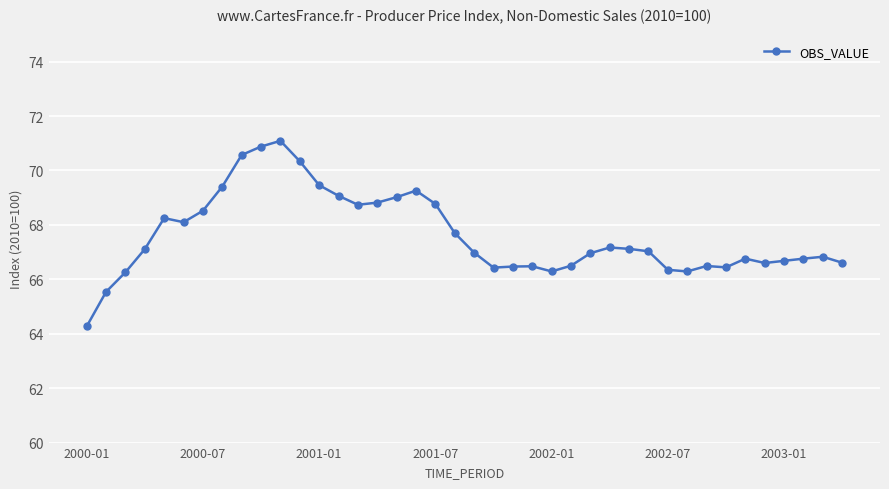

How many distinct data groups are displayed?

1